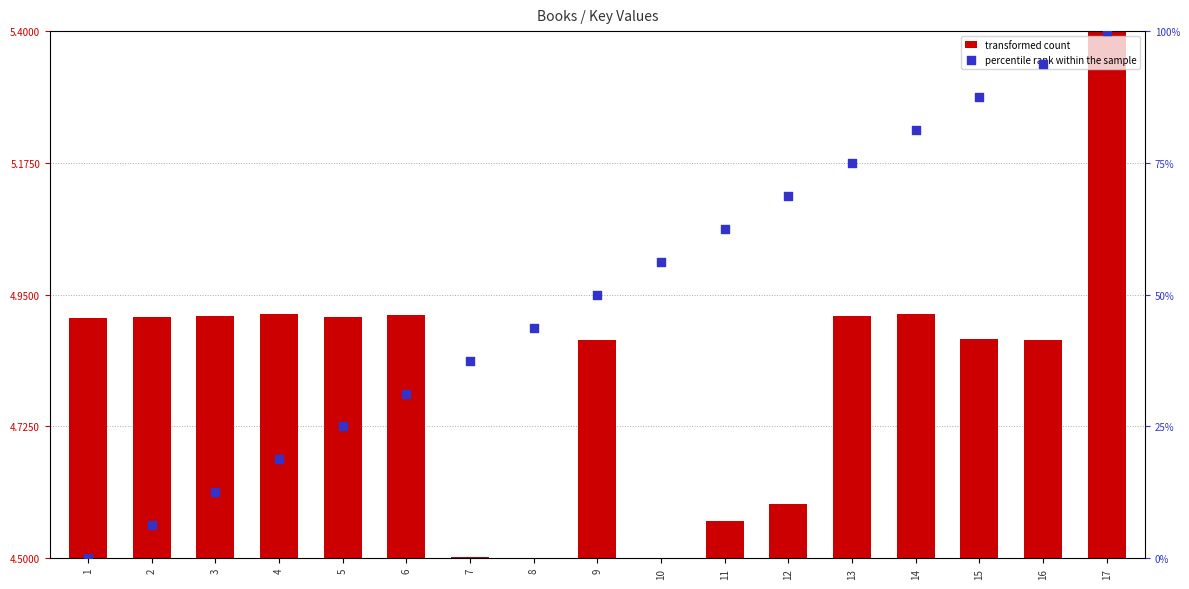

At how many categories does at least one series exceed 2?

16